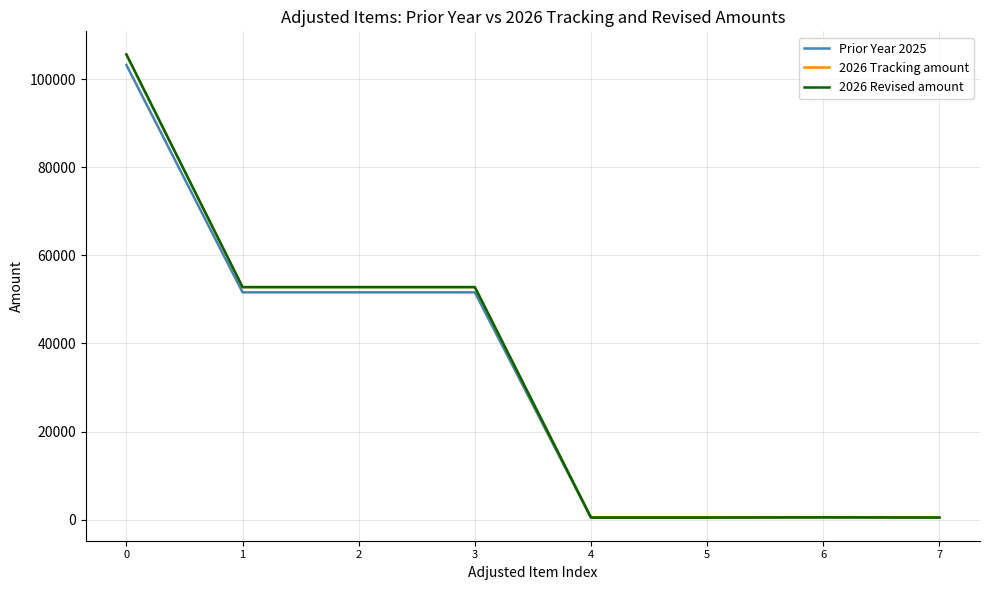

The value of 2026 Revised amount at 5 is 500.0. True or false?

True